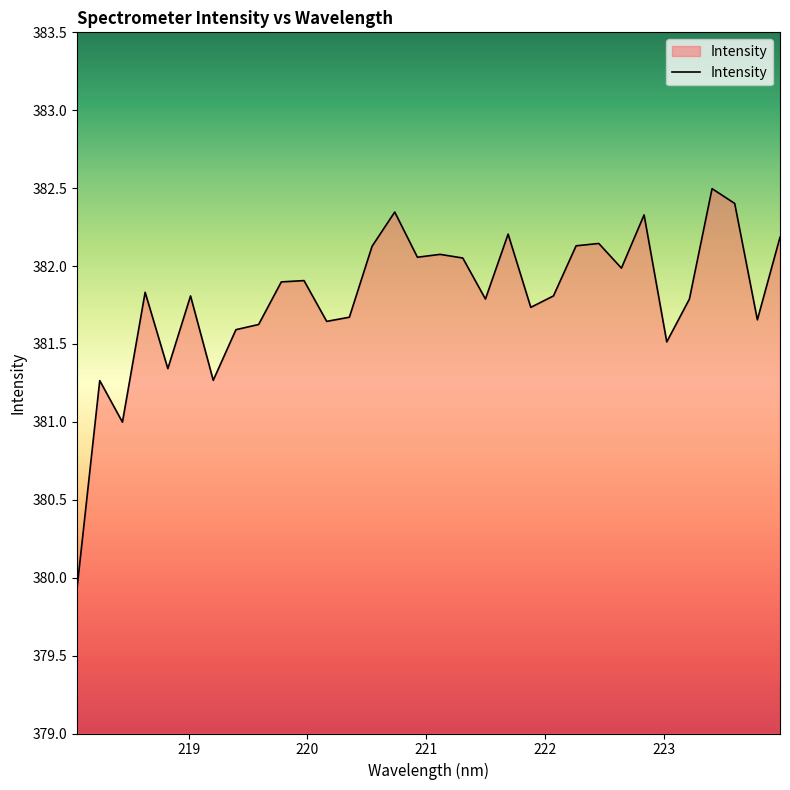

What is the maximum value shown in the chart?

382.5